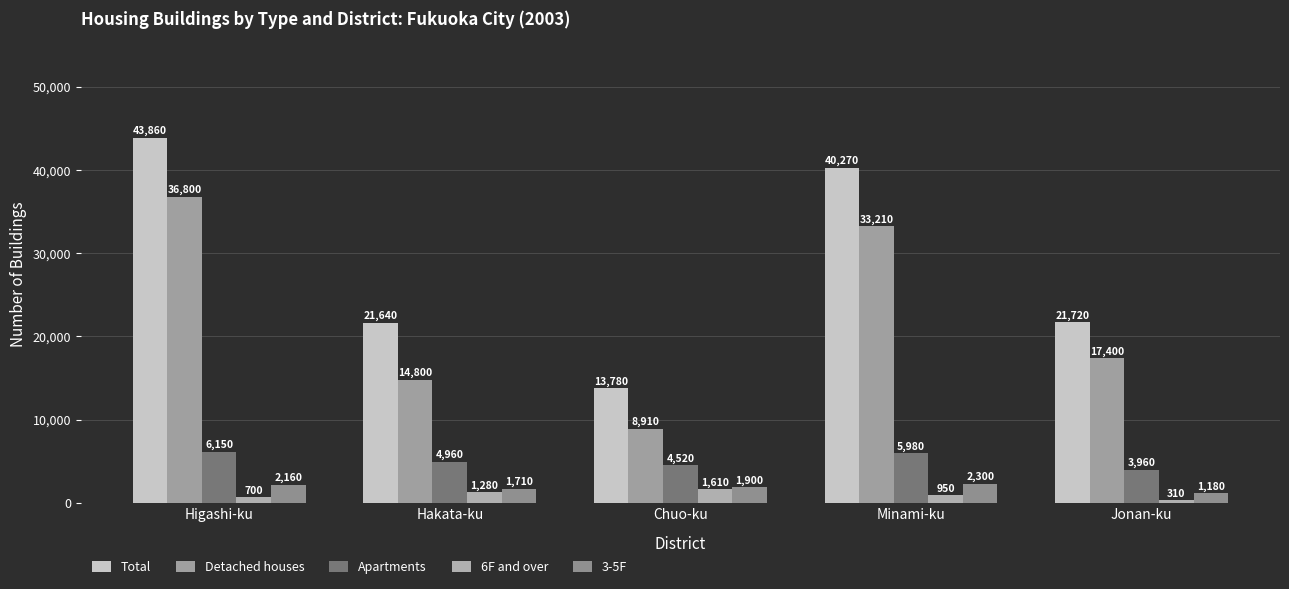

At which category is the sum across all series the highest?

Higashi-ku